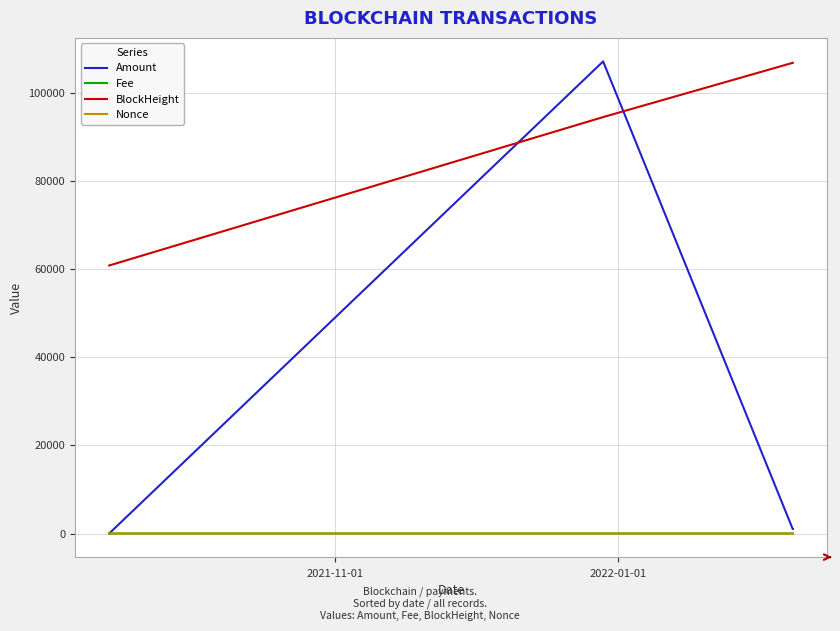

True or false: Nonce and BlockHeight intersect in this chart.

False